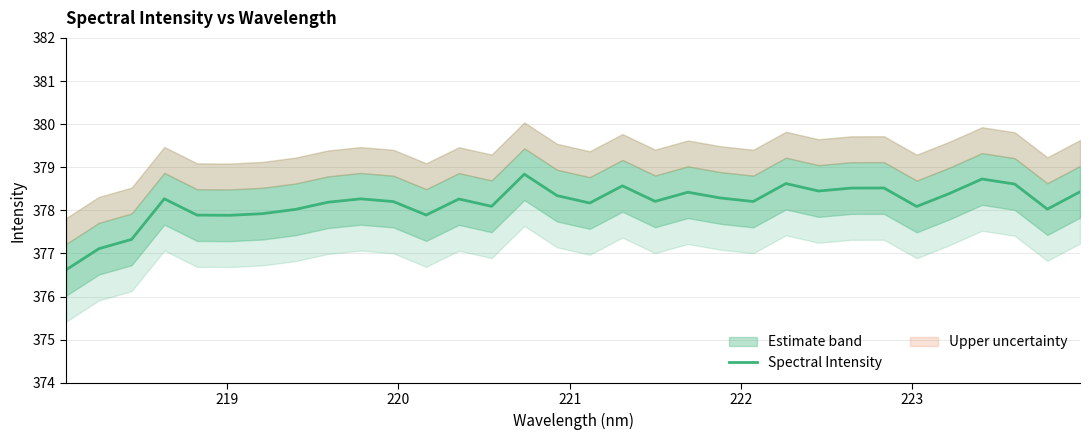

What is the difference between the maximum and second lowest values?

1.7